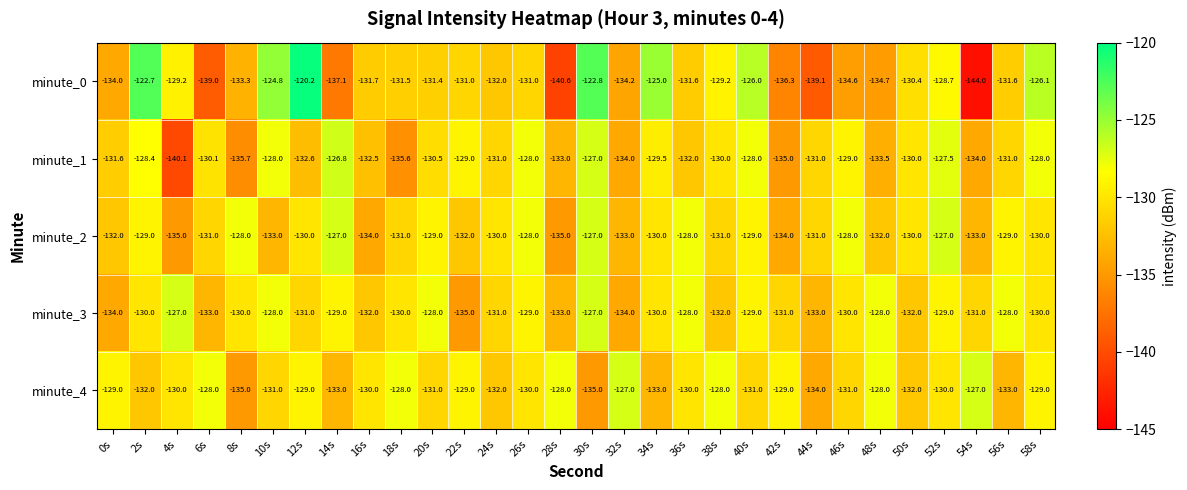

Between 28s and 56s, which series saw the biggest shift?

minute_0